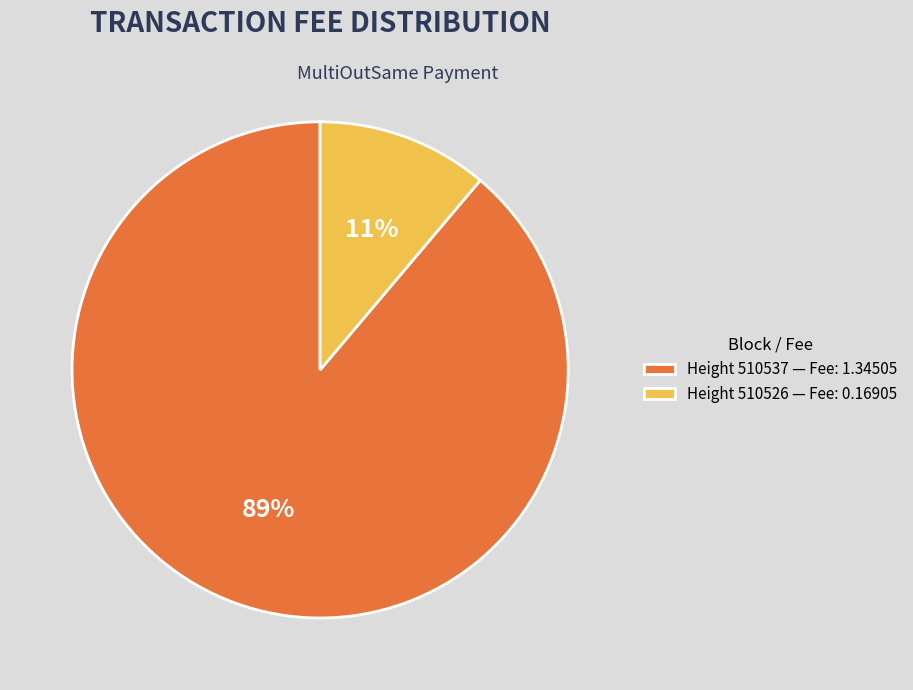

What is the majority slice?

Height 510537 — Fee: 1.34505